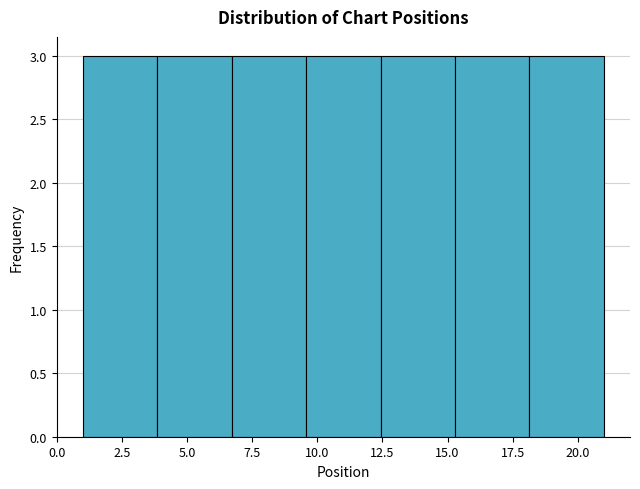

How tall is the bar that spans 18.0 to 21.0 on the x-axis? Neither the bar edges nor the heights are printed on the chart, so give them approximately, as read against the axes.

3